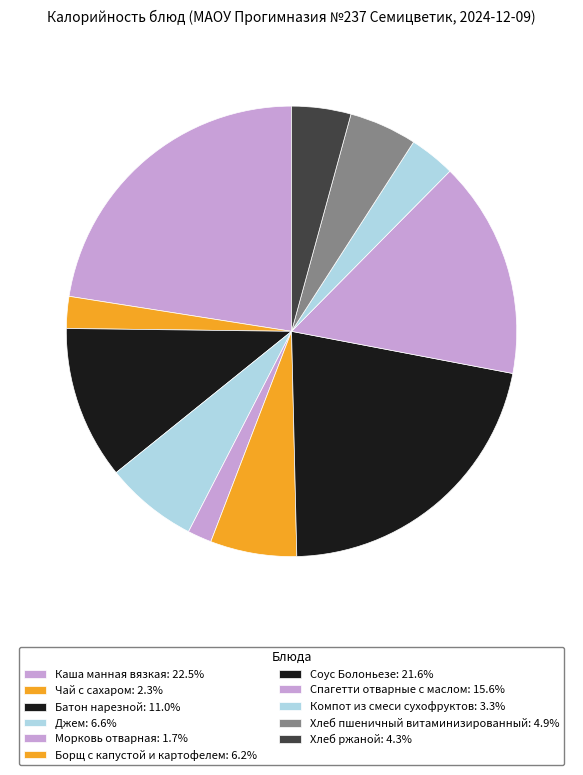

Is it true that Борщ с капустой и картофелем is 19% of the pie?

False